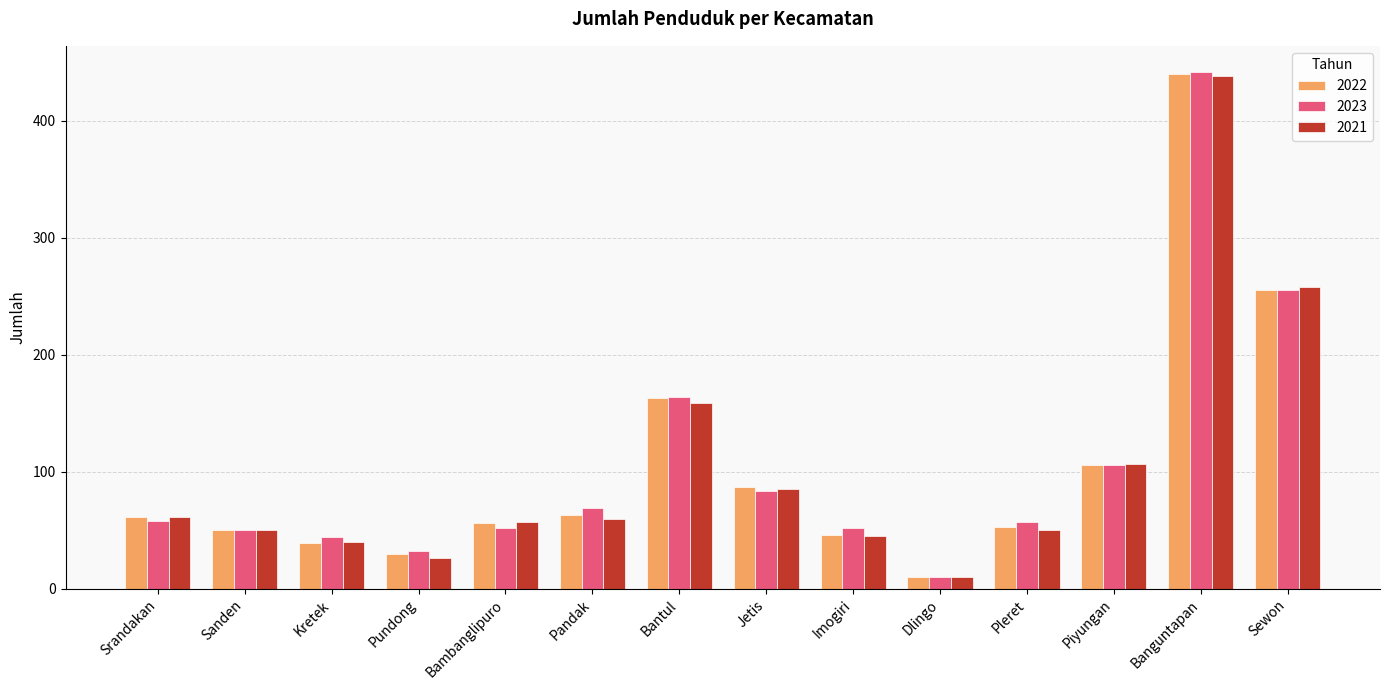

The 2021 series shows 22 at Sanden. True or false?

False